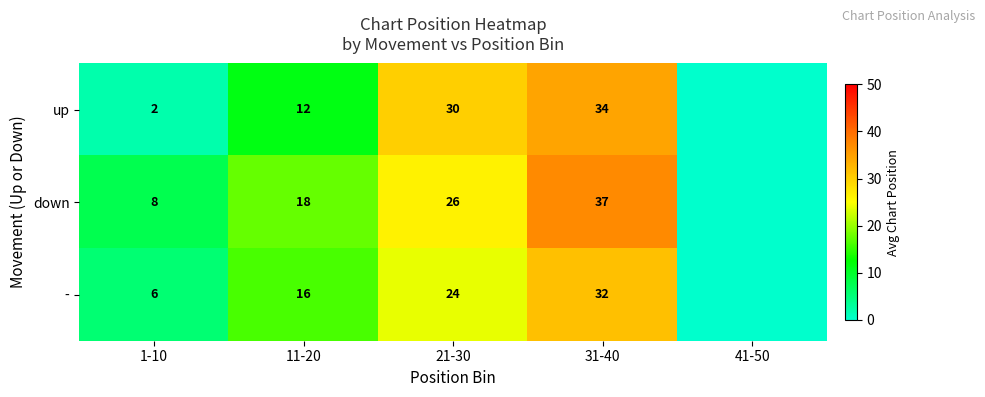

True or false: - has a value of 16 at 11-20.

True